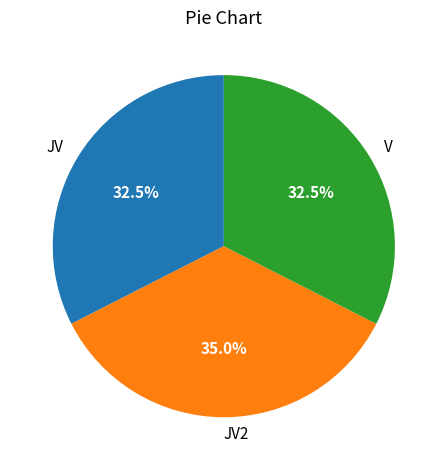

Which category has the biggest portion of the pie?

JV2